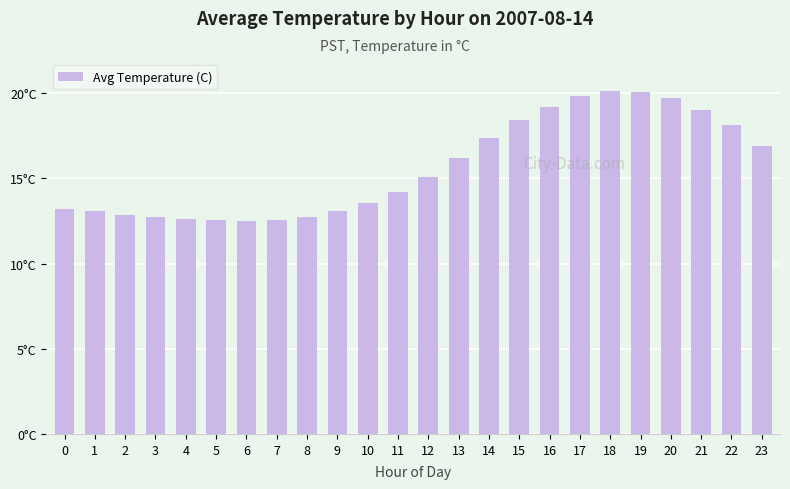

What is the difference between the maximum and minimum values?

7.6